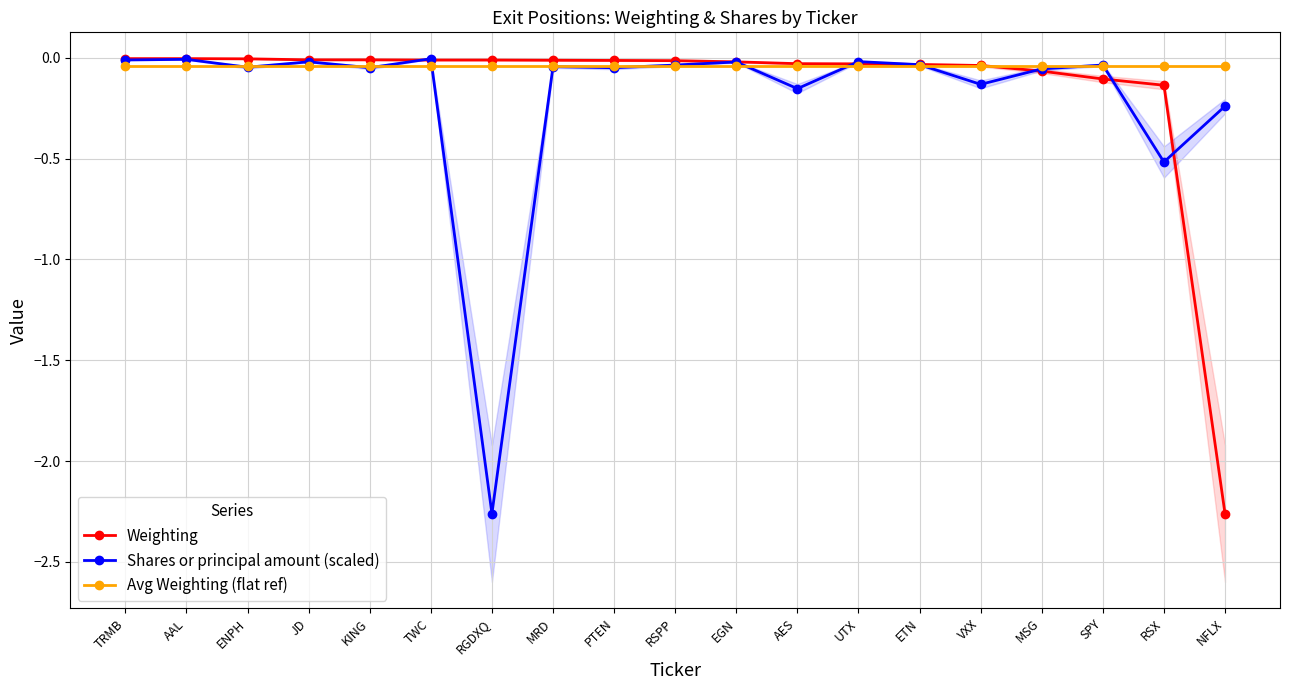

Which series has the largest total across all categories?

Avg Weighting (flat ref)